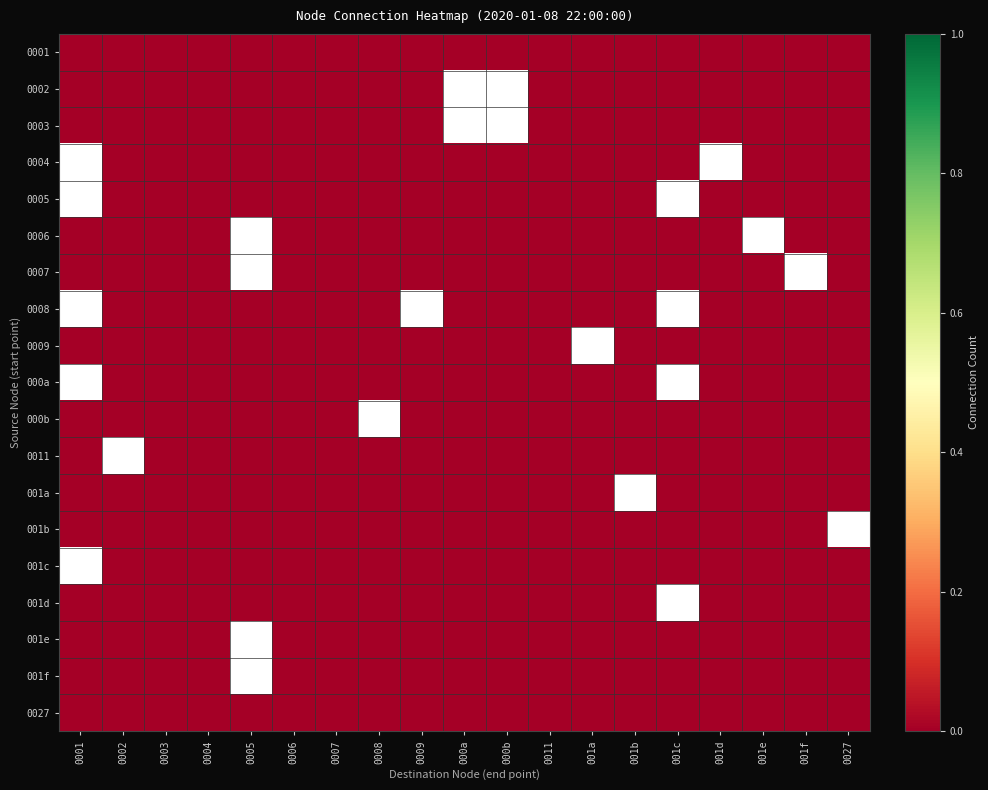

Which category has the highest value in the 0009 series?

001a